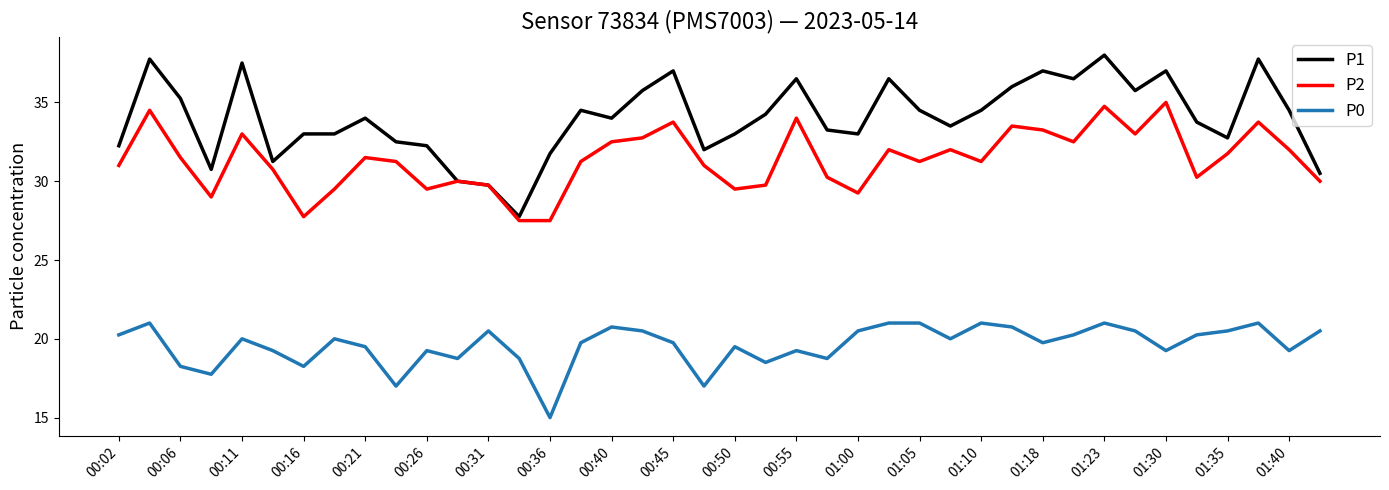

Which series has the widest spread of values?

P1